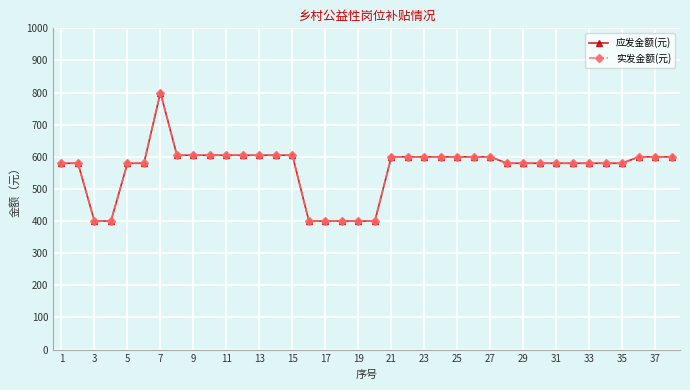

How many values in the 应发金额(元) series are below 600?

19